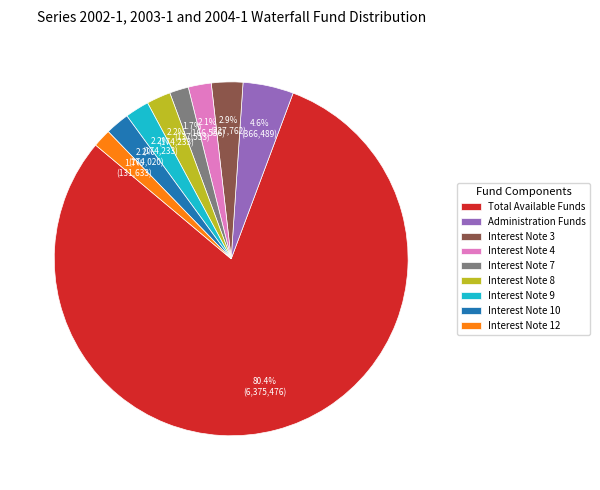

How many segments does this pie chart have?

9